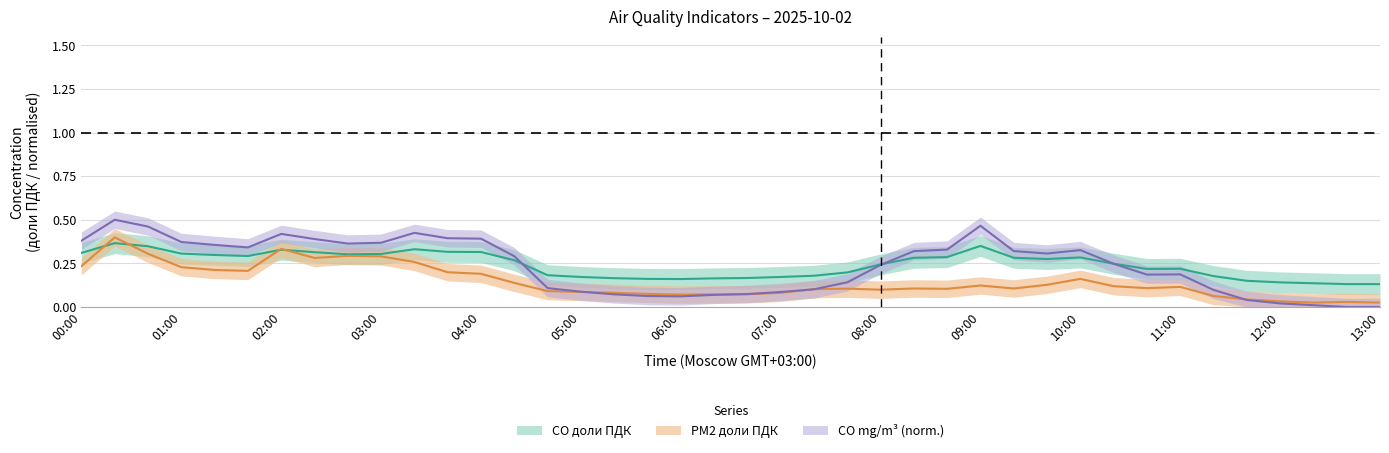

The CO доли ПДК series shows 0.3 at 07:40. True or false?

False